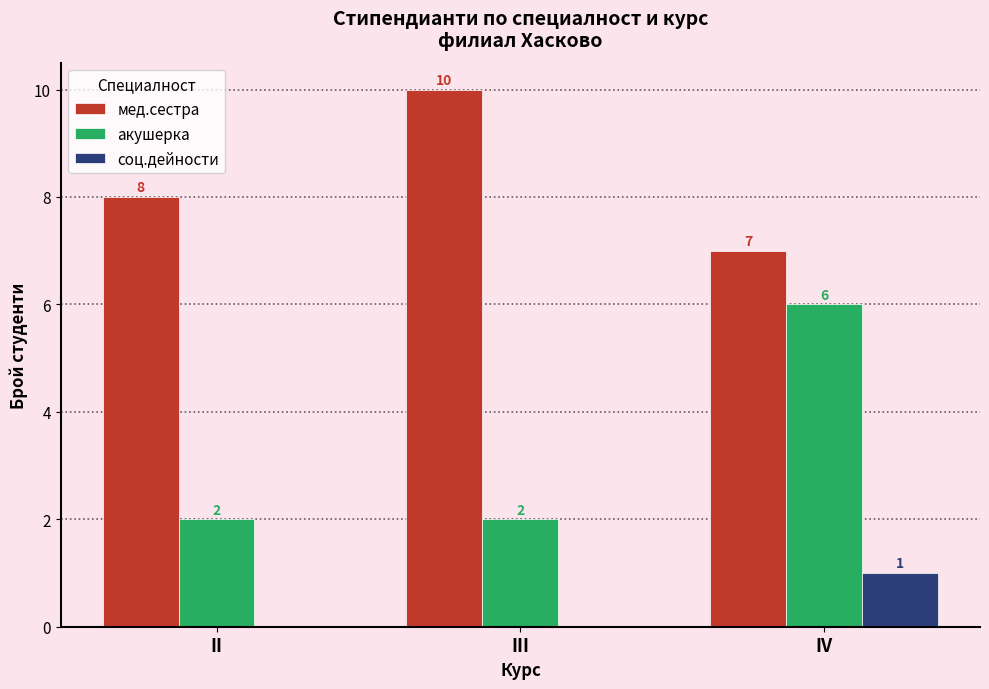

The value of мед.сестра at III is 15. True or false?

False